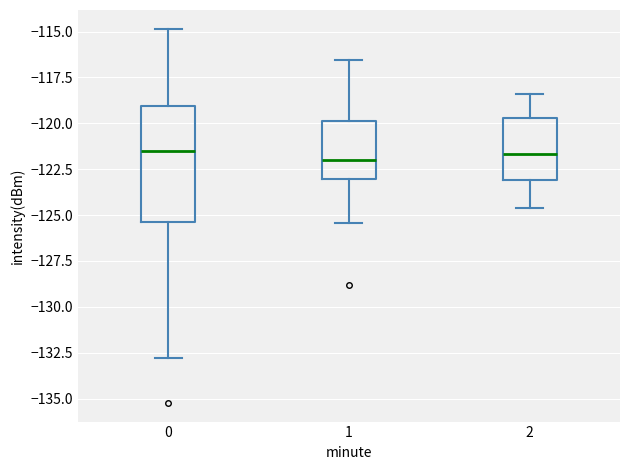

Which box is the tallest, from its lower edge to its upper edge?

0